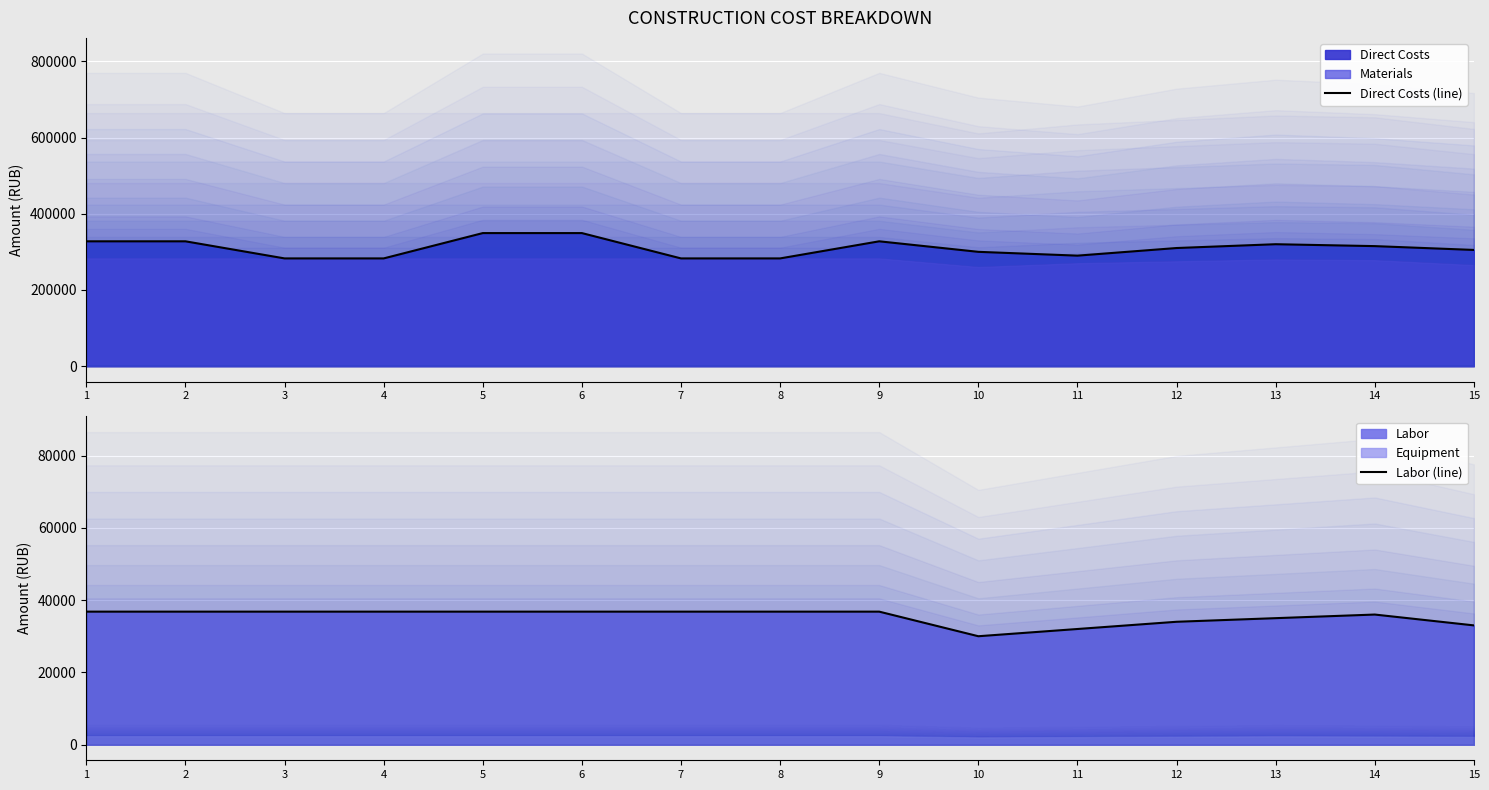

True or false: Labor (line) and Direct Costs (line) intersect in this chart.

False